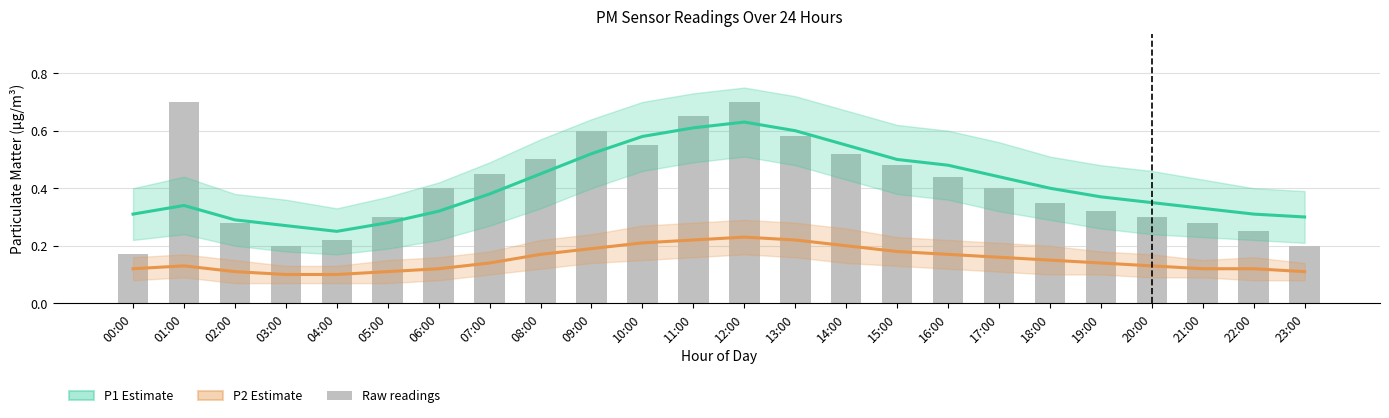

Does the chart contain any negative values?

No